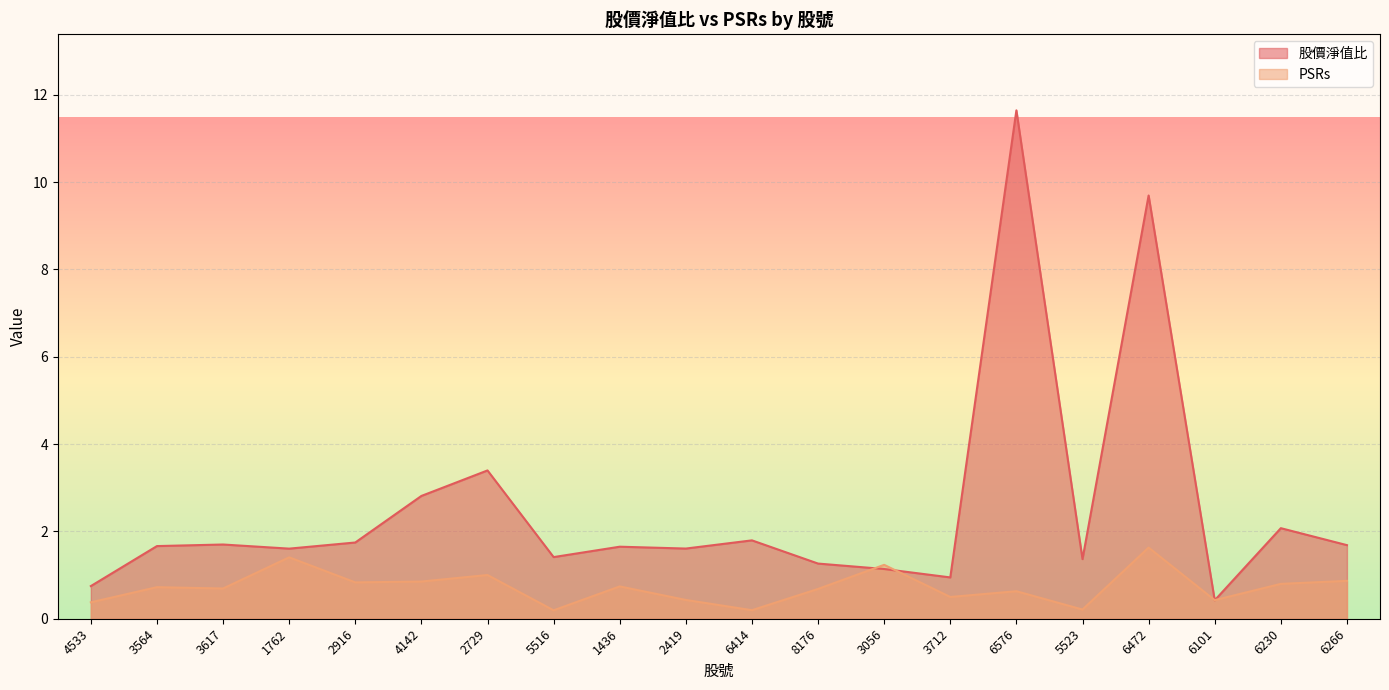

What position from the right is 6266?

1